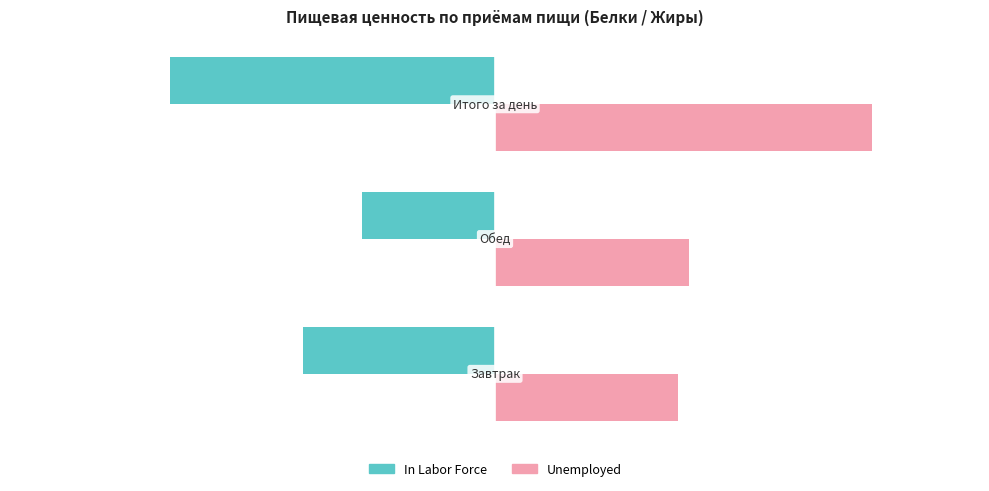

Reading left to right, extract all data points from this chart.

In Labor Force: -27.7	-19.2	-46.9
Unemployed: 26.4	28.0	54.4